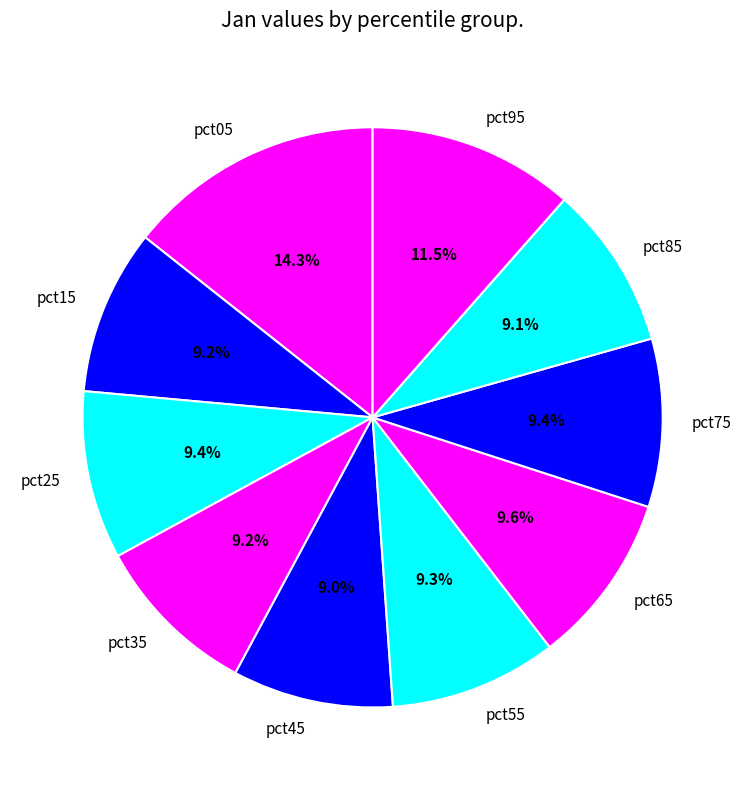

Count the number of slices in the pie.

10